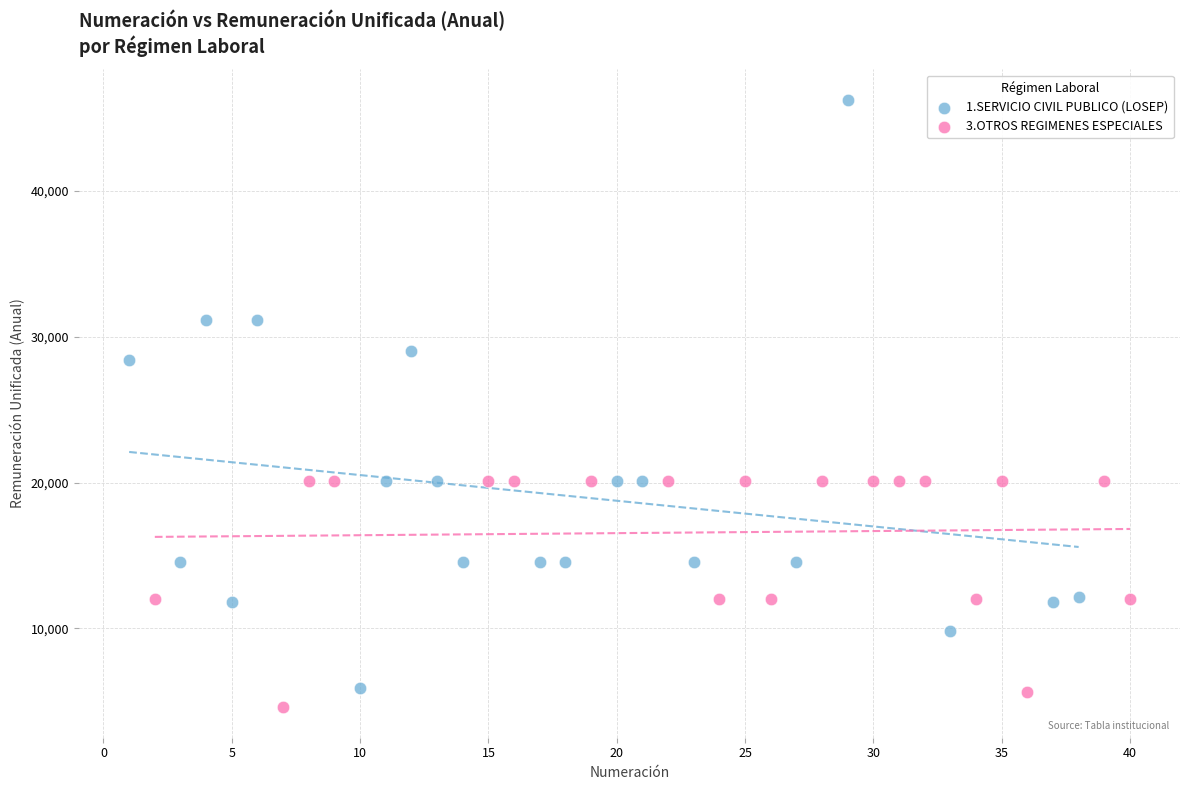

Which series reaches the maximum Y coordinate?

1.SERVICIO CIVIL PUBLICO (LOSEP)